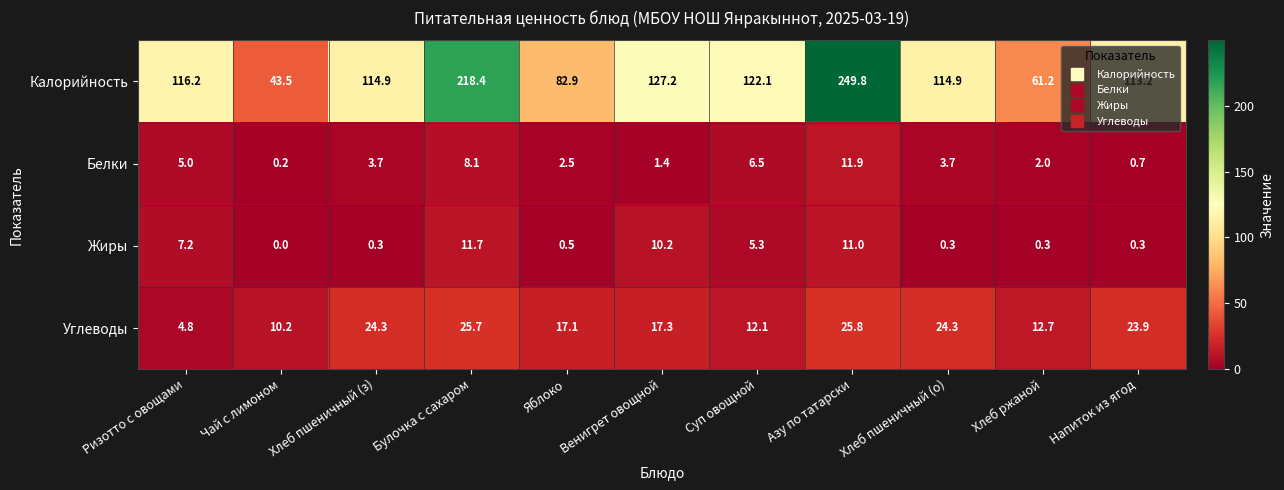

Rank the series at Чай с лимоном from lowest to highest value.

Жиры, Белки, Углеводы, Калорийность